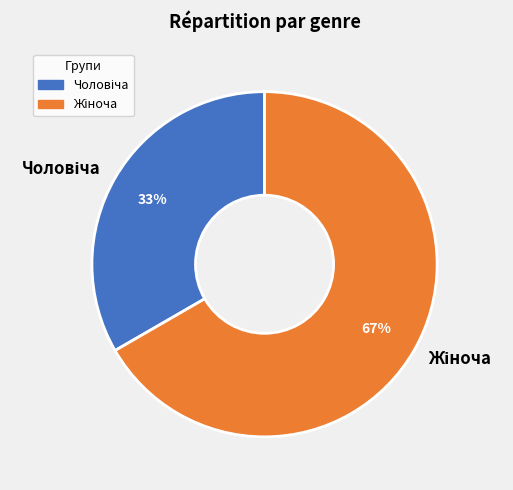

Does any single category account for the majority?

Yes